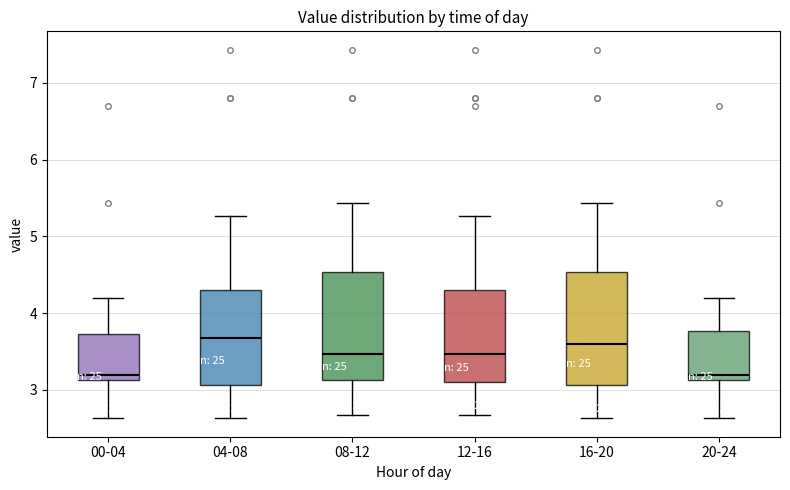

Reading left to right, read every box against the y-axis: the position of its median line, the range the box covers, and the ends of its whiskers. The values are not printed on the chart, so give them approximately, as read against the axis.

00-04: median 3.2, box 3.1 to 3.7, whiskers 2.6 to 4.2
04-08: median 3.7, box 3.1 to 4.3, whiskers 2.6 to 5.3
08-12: median 3.5, box 3.1 to 4.5, whiskers 2.7 to 5.4
12-16: median 3.5, box 3.1 to 4.3, whiskers 2.7 to 5.3
16-20: median 3.6, box 3.1 to 4.5, whiskers 2.6 to 5.4
20-24: median 3.2, box 3.1 to 3.8, whiskers 2.6 to 4.2